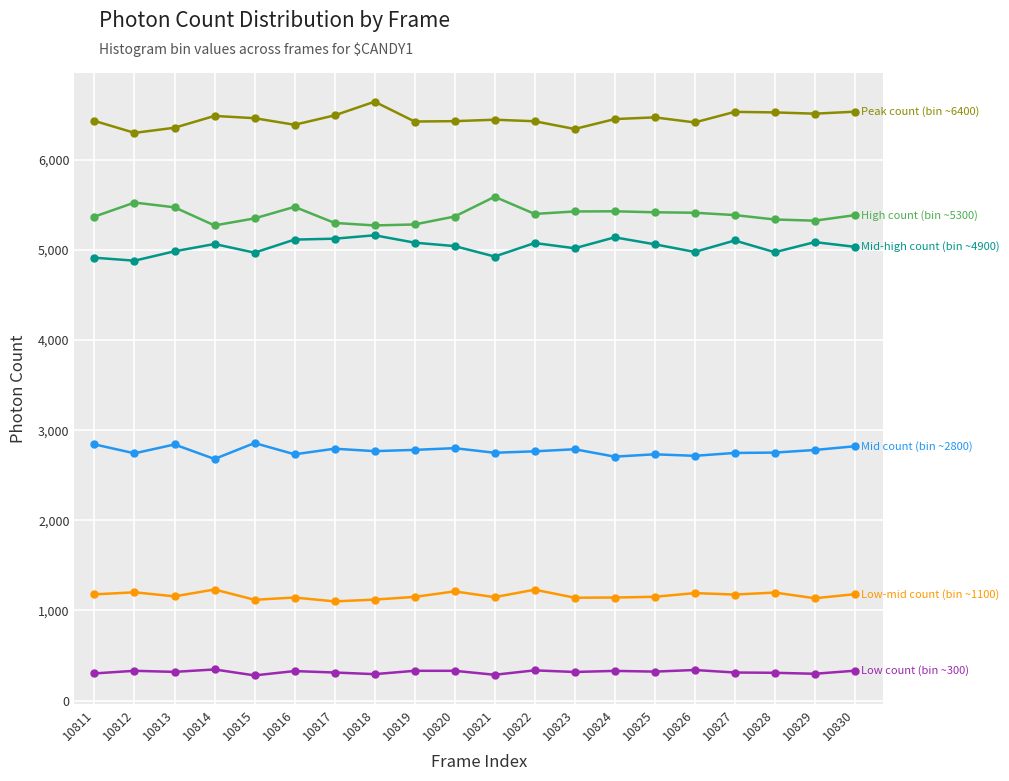

What is the spread (max minus min) of values at 10827?

6220